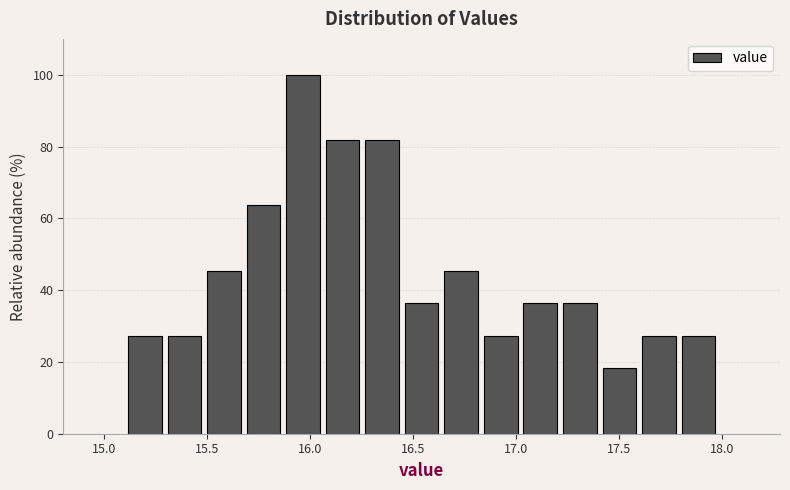

Read against the x-axis, roughly where is the centre of the tallest bar?

15.95